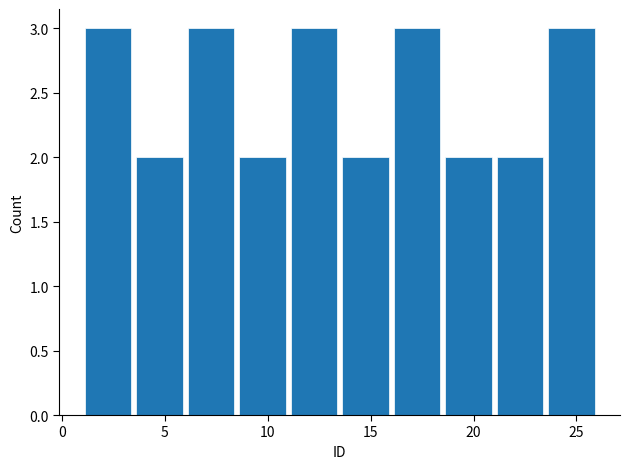

Reading left to right, list every bar in this chart as the range it spans on the x-axis followed by its height. The values are not printed on the chart, so give them approximately, as read against the axis.

1.0 to 3.5: 3
3.5 to 6.0: 2
6.0 to 8.5: 3
8.5 to 11.0: 2
11.0 to 13.5: 3
13.5 to 16.0: 2
16.0 to 18.5: 3
18.5 to 21.0: 2
21.0 to 23.5: 2
23.5 to 26.0: 3